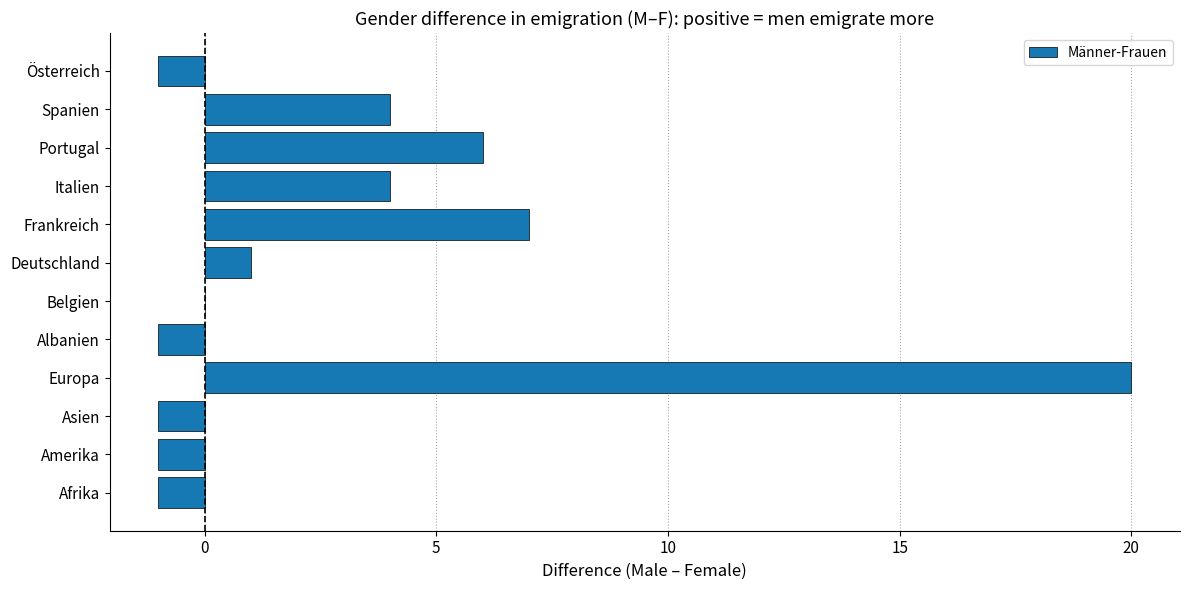

What is the approximate value at Portugal?

6